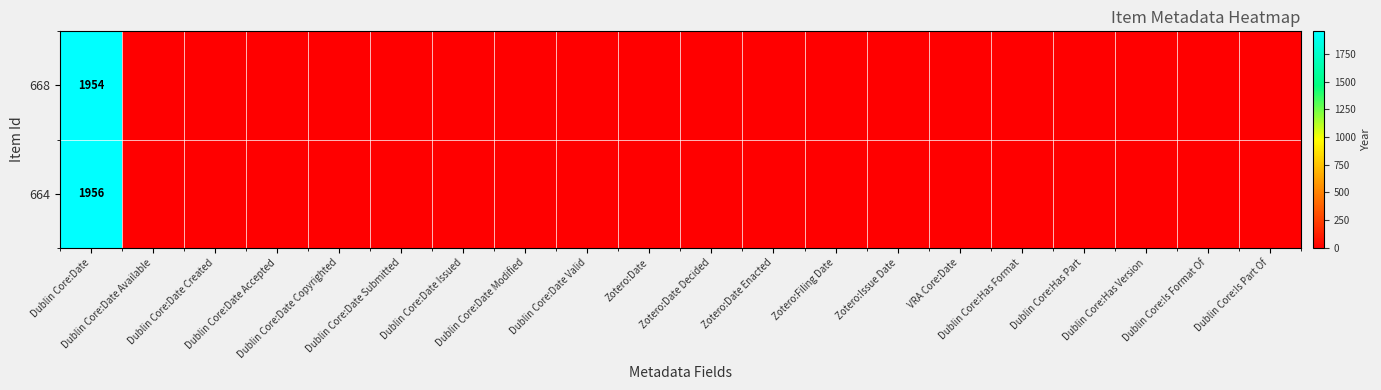

At how many categories does at least one series exceed 966?

1